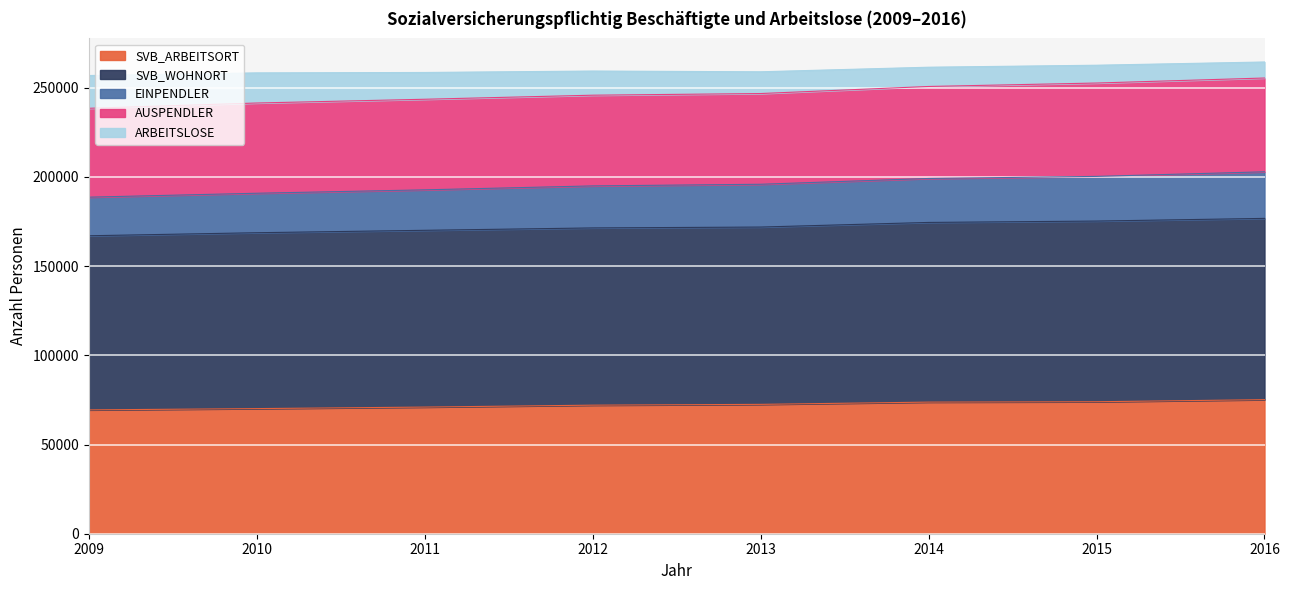

At which category is the sum across all series the highest?

2016